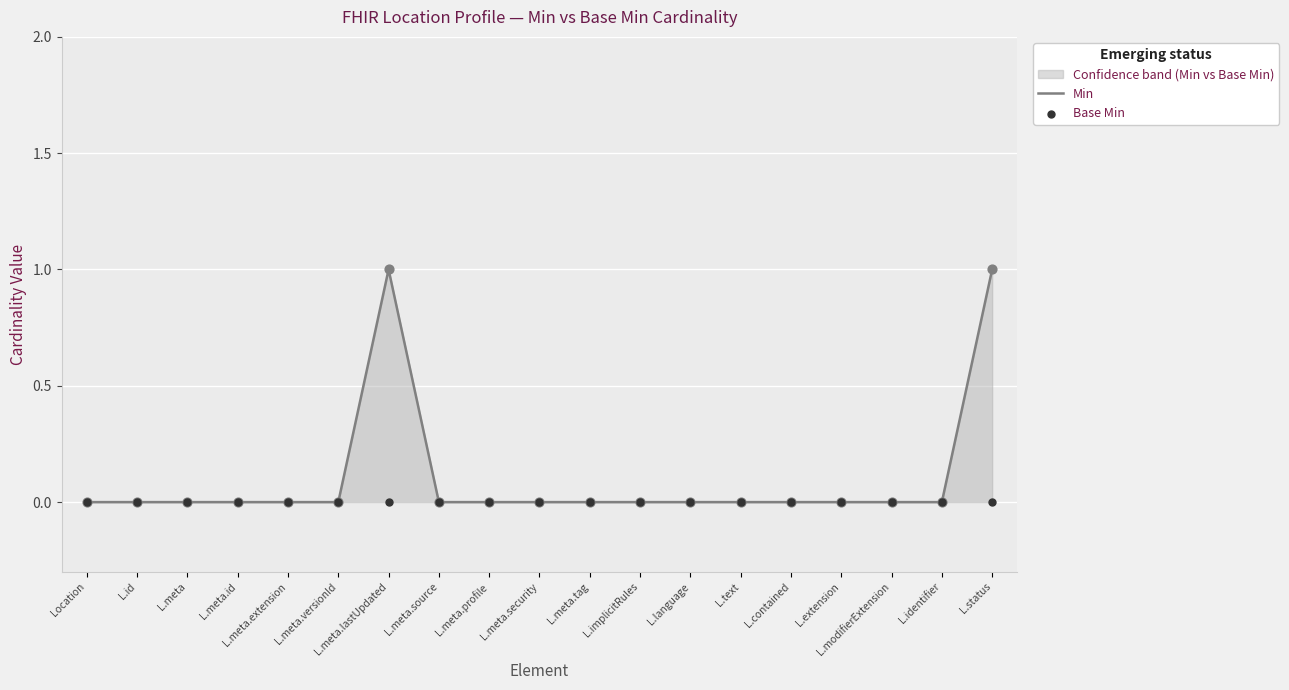

Which series has the largest total across all categories?

Min